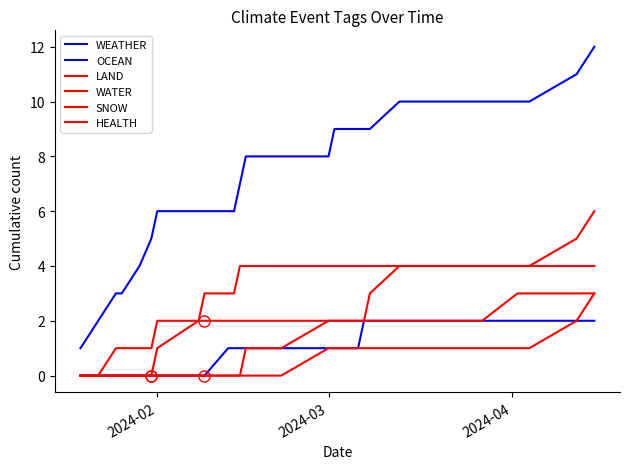

Reading left to right, extract all data points from this chart.

WEATHER: 1	2	3	3	4	5	6	6	6	6	6	7	8	8	8	9	9	9	9	10	10	10	10	10	10	10	11	12
OCEAN: 0	0	0	0	0	0	0	0	0	1	1	1	1	1	1	1	1	2	2	2	2	2	2	2	2	2	2	2
LAND: 0	0	0	0	0	0	1	2	2	2	2	2	2	2	2	2	2	2	2	2	2	2	2	3	3	3	3	3
WATER: 0	0	0	0	0	0	0	0	0	0	0	0	0	0	1	1	1	1	1	1	1	1	1	1	1	1	2	3
SNOW: 0	0	0	0	0	0	0	0	0	0	0	0	1	1	2	2	2	2	3	4	4	4	4	4	4	4	5	6
HEALTH: 0	0	1	1	1	1	2	2	3	3	3	4	4	4	4	4	4	4	4	4	4	4	4	4	4	4	4	4